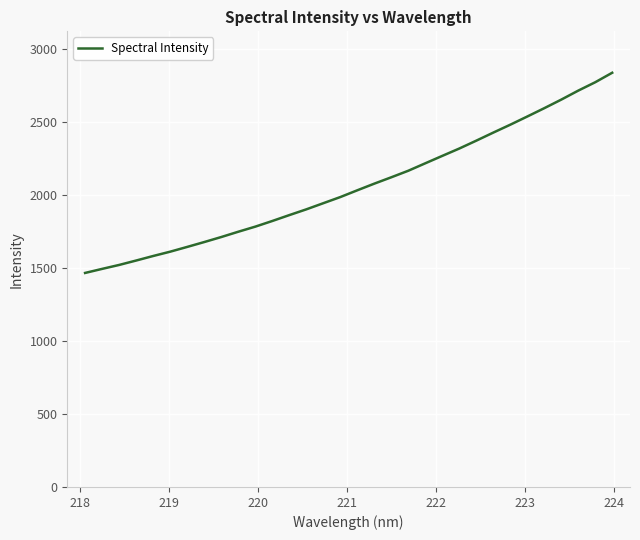

What is the maximum value shown in the chart?

2836.2